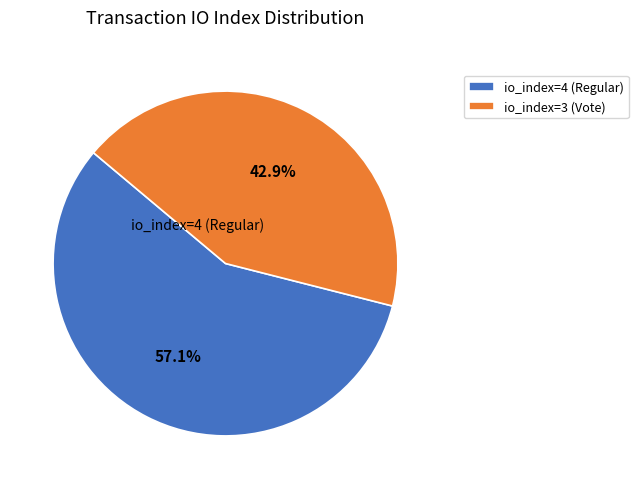

Do io_index=3 (Vote) and io_index=4 (Regular) together represent more than half of the pie?

Yes